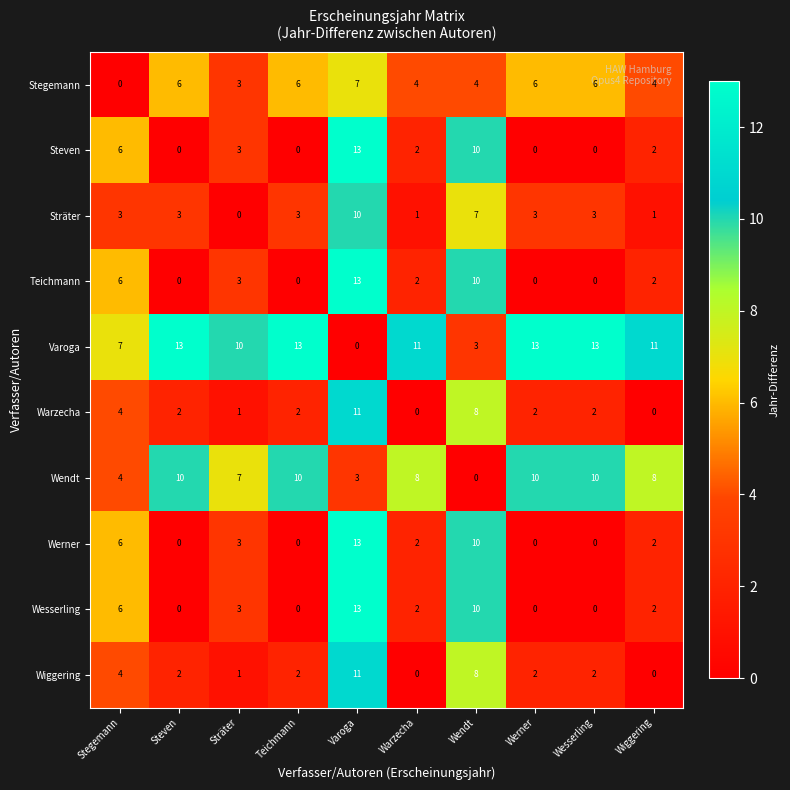

How many values in the Werner series are below 2?

4